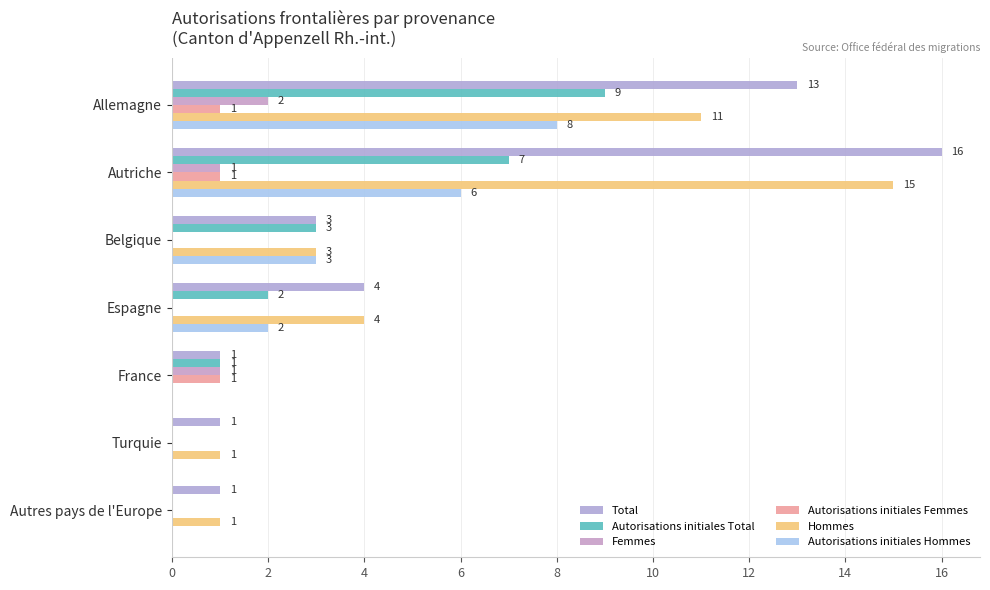

What is the average value of the Femmes series?

1